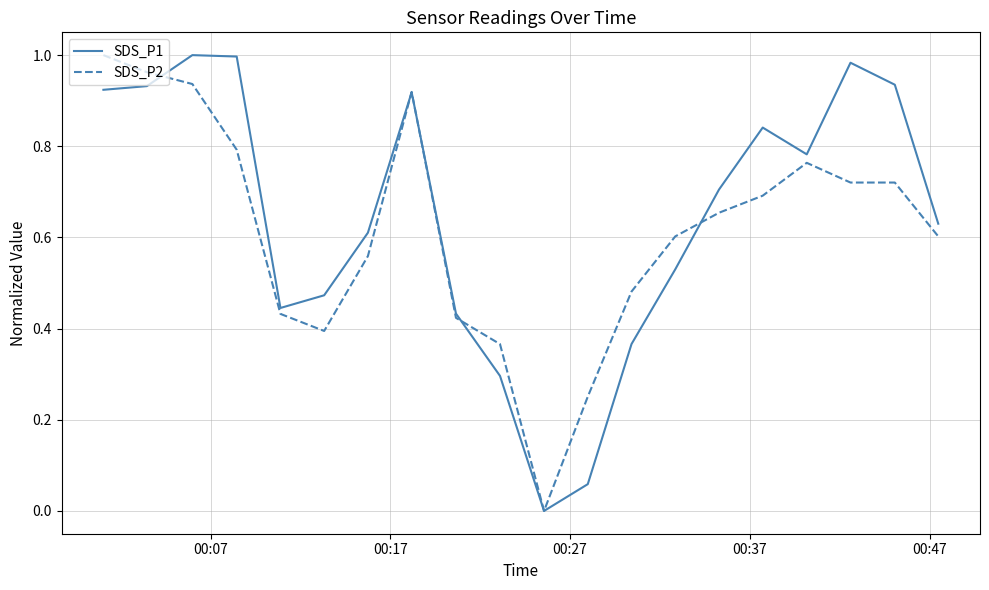

How many lines are shown in the chart?

2